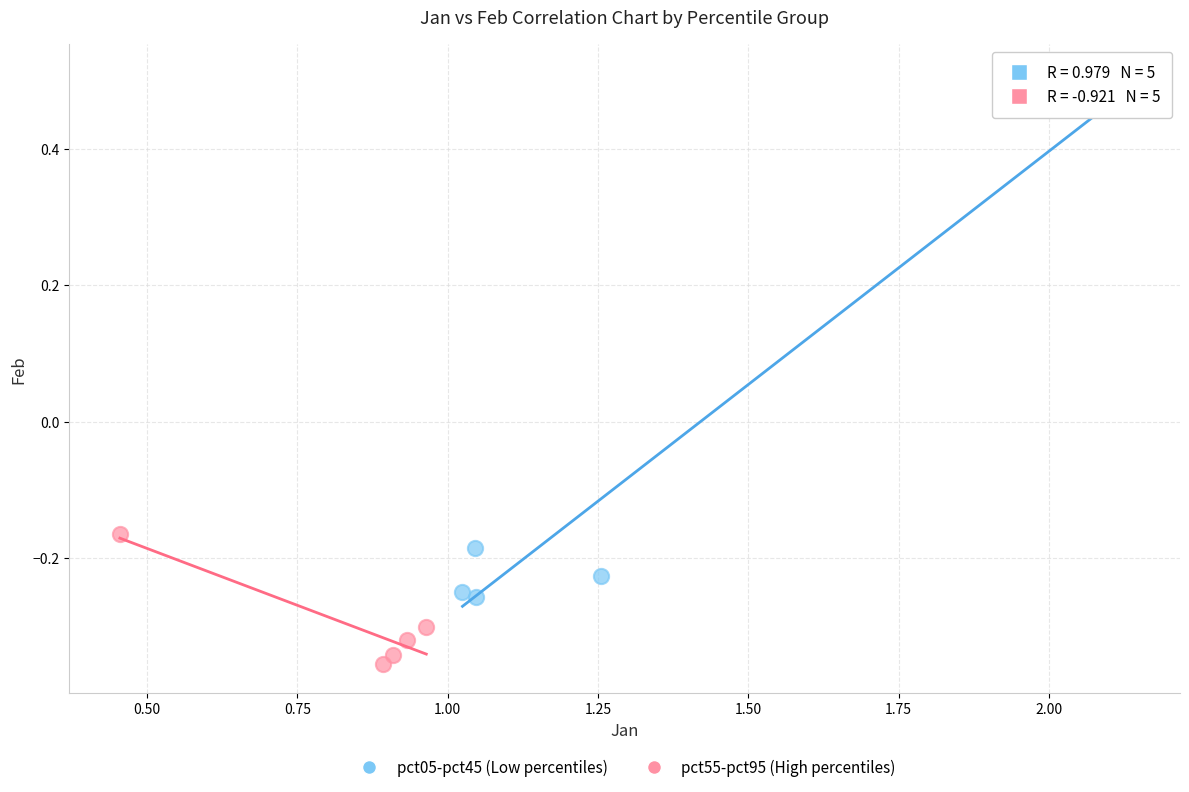

Which series reaches the minimum Y coordinate?

pct55-pct95 (High percentiles)